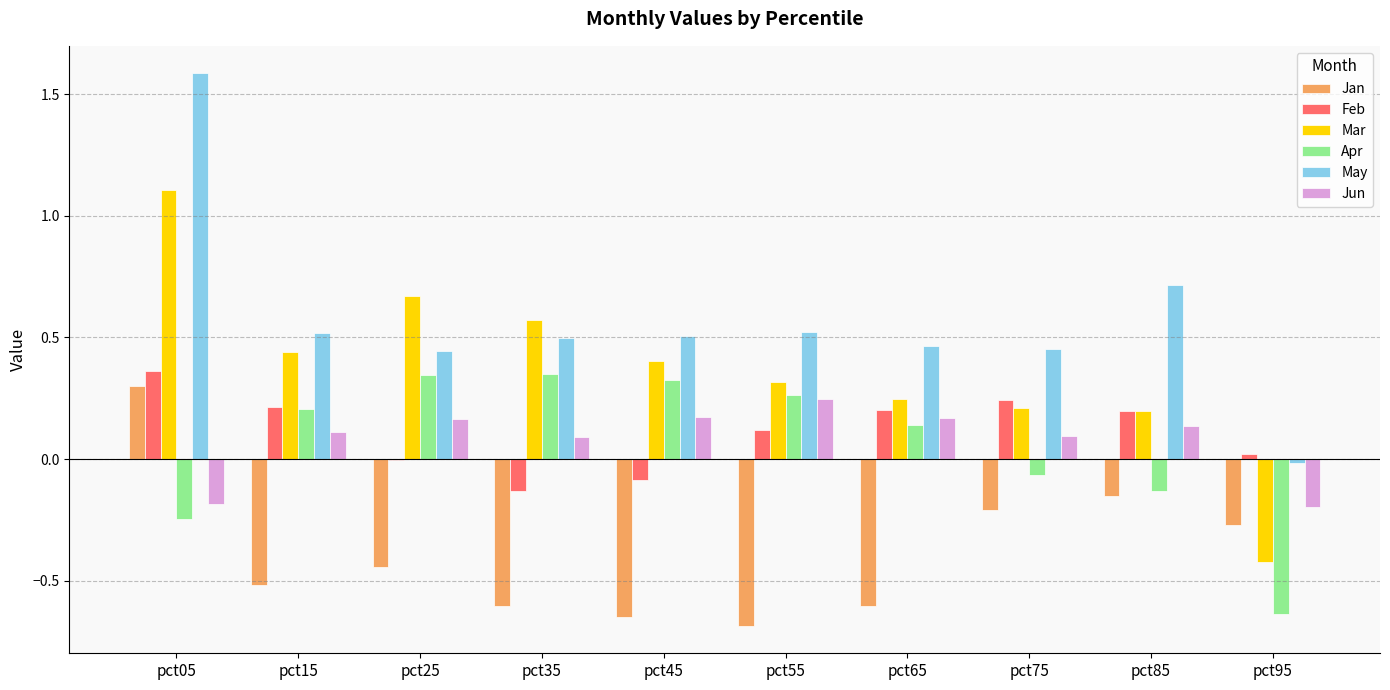

What is the sum of all Jan values?

-3.8